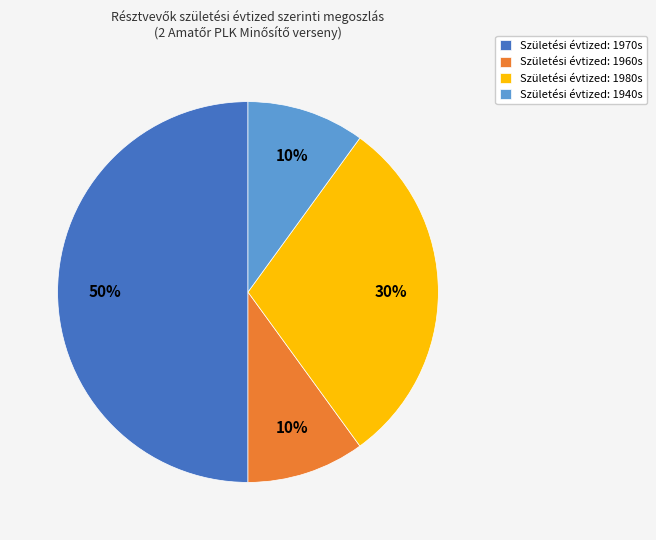

Is it true that Születési évtized: 1970s is 64% of the pie?

False